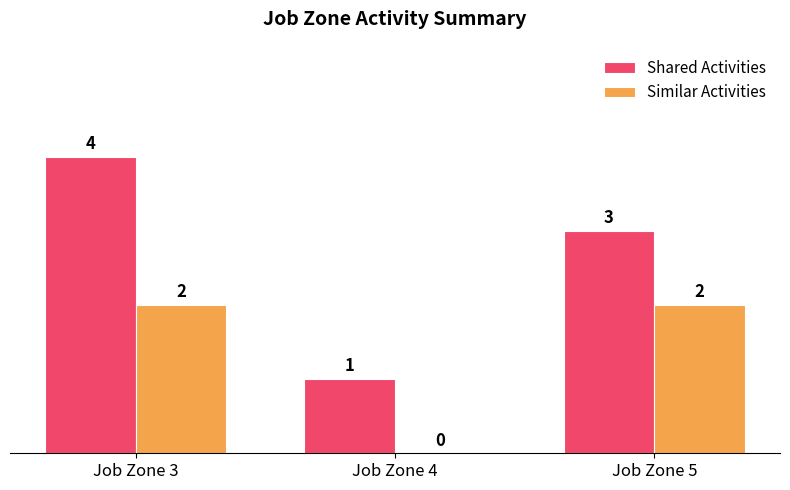

Is the value of Shared Activities at Job Zone 4 greater than the value of Similar Activities at Job Zone 4?

Yes